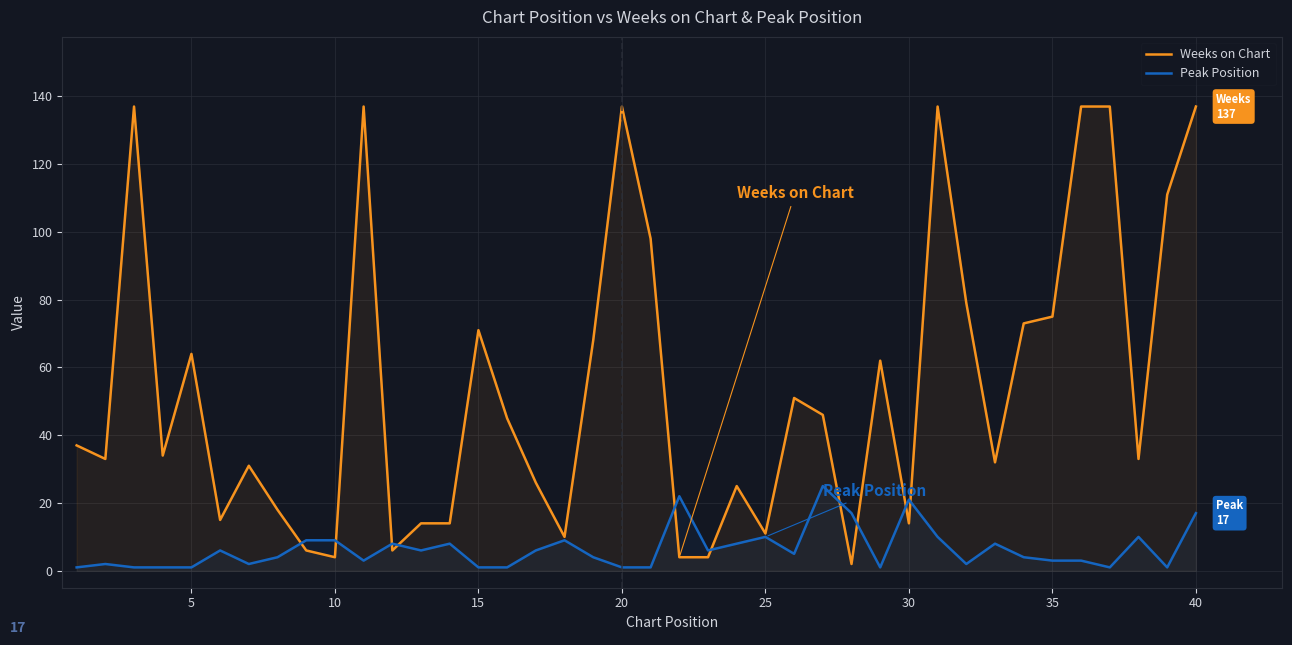

What is the smallest value displayed?

1